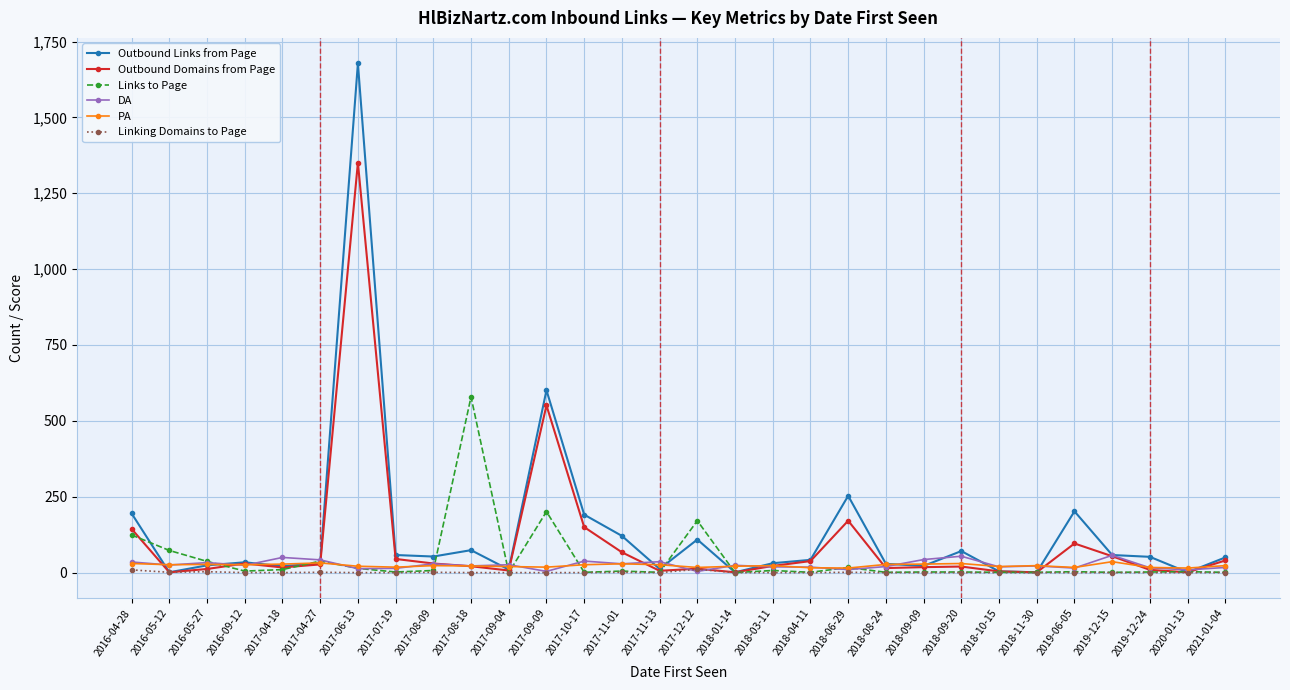

Which series has the widest spread of values?

Outbound Links from Page